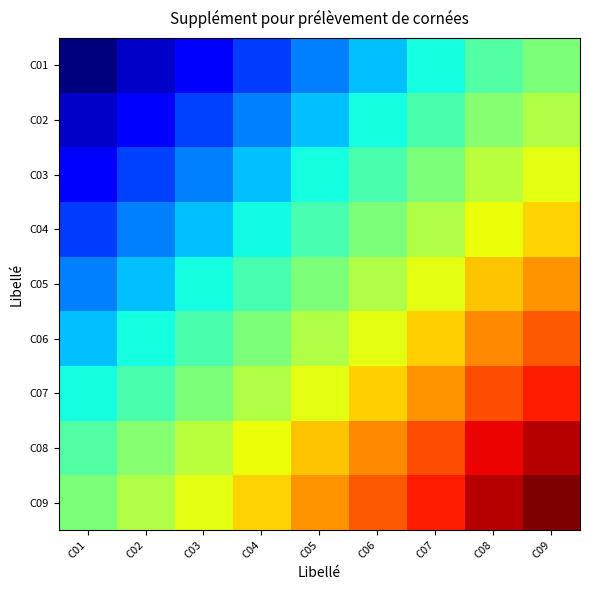

What is the total value across all series at C04?

510650.5